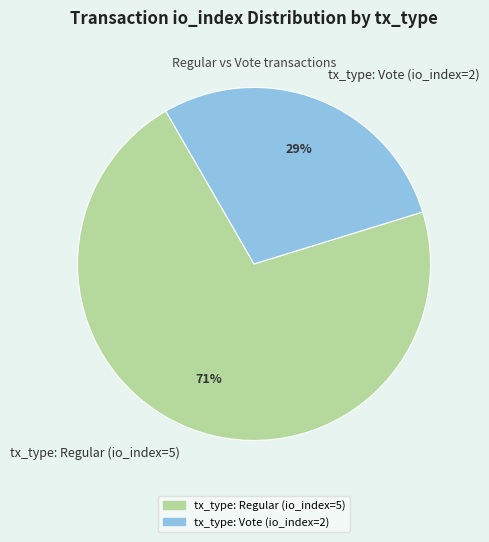

The tx_type: Regular (io_index=5) slice represents 85% of the pie. True or false?

False